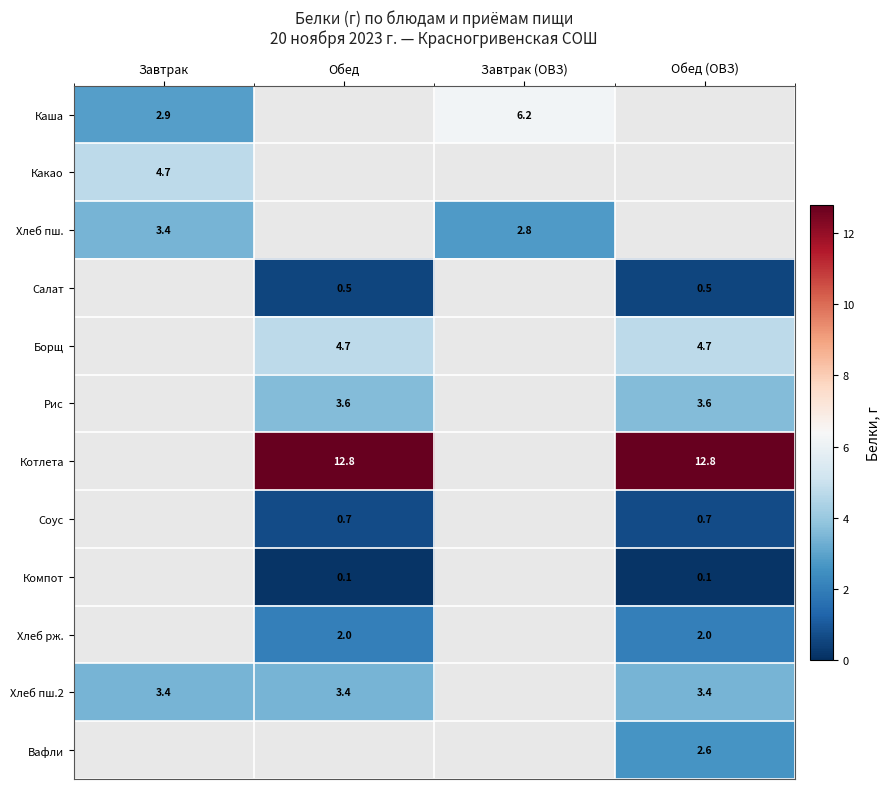

At how many categories does at least one series exceed 8?

2